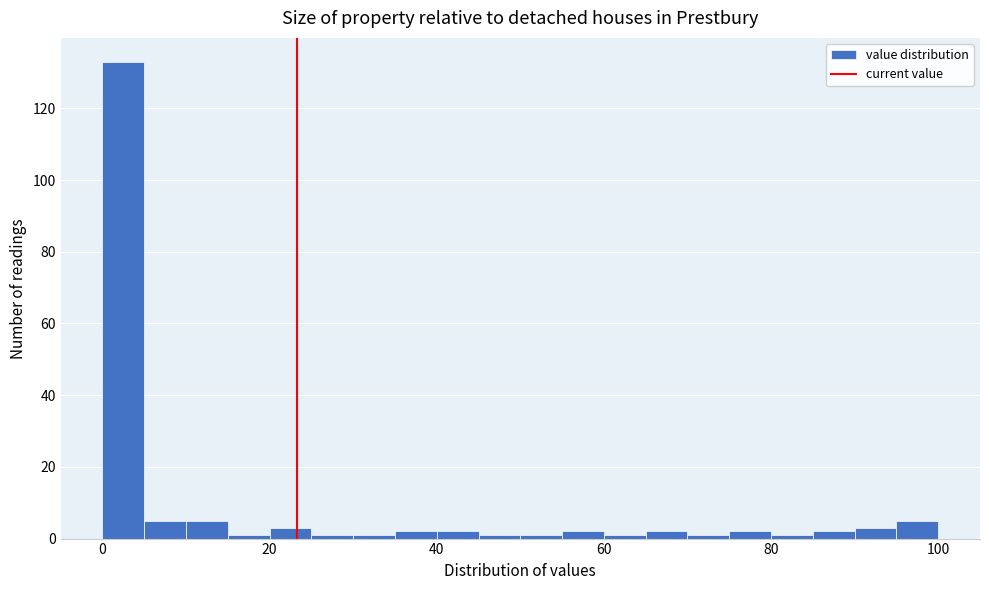

Read against the x-axis, roughly where is the centre of the tallest bar?

2